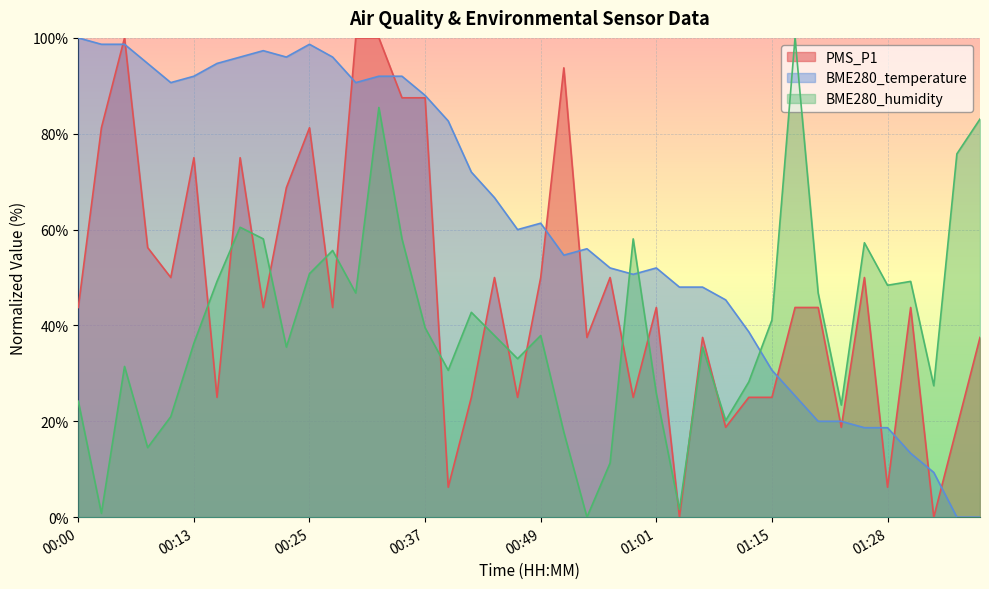

Reading right to left, extract all data points from this chart.

PMS_P1: 37.5	18.8	0.0	43.8	6.2	50.0	18.8	43.8	43.8	25.0	25.0	18.8	37.5	0.0	43.8	25.0	50.0	37.5	93.8	50.0	25.0	50.0	25.0	6.2	87.5	87.5	100.0	100.0	43.8	81.2	68.8	43.8	75.0	25.0	75.0	50.0	56.2	100.0	81.2	43.8
BME280_temperature: 0.0	0.0	9.3	13.3	18.7	18.7	20.0	20.0	25.3	30.7	38.7	45.3	48.0	48.0	52.0	50.7	52.0	56.0	54.7	61.3	60.0	66.7	72.0	82.7	88.0	92.0	92.0	90.7	96.0	98.7	96.0	97.3	96.0	94.7	92.0	90.7	94.7	98.7	98.7	100.0
BME280_humidity: 83.1	75.8	27.4	49.2	48.4	57.3	23.4	46.8	100.0	41.1	28.2	20.2	35.5	1.6	25.8	58.1	11.3	0.0	17.7	37.9	33.1	37.9	42.7	30.6	39.5	58.1	85.5	46.8	55.6	50.8	35.5	58.1	60.5	49.2	36.3	21.0	14.5	31.5	0.8	24.2